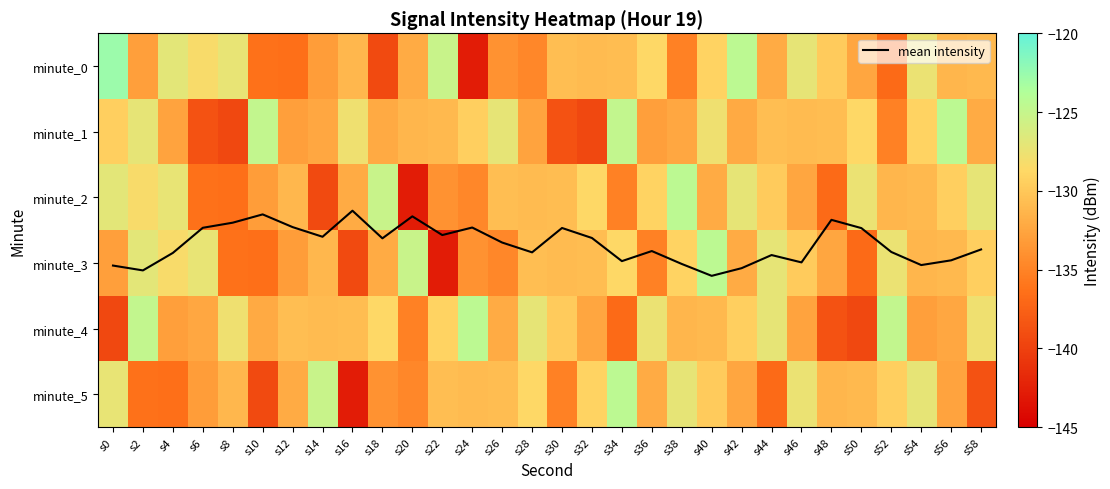

Is it true that minute_0 equals -136.8 at s52?

True